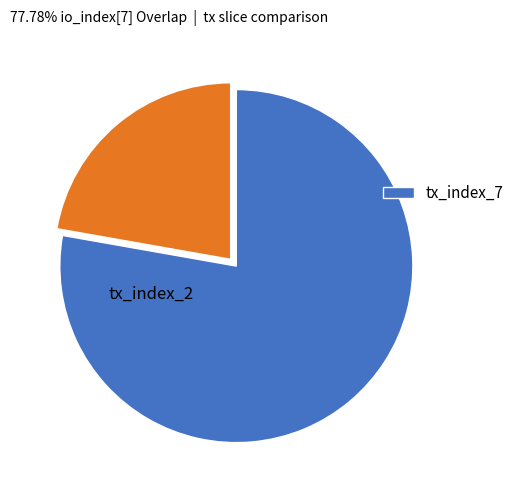

Does any single category account for the majority?

Yes